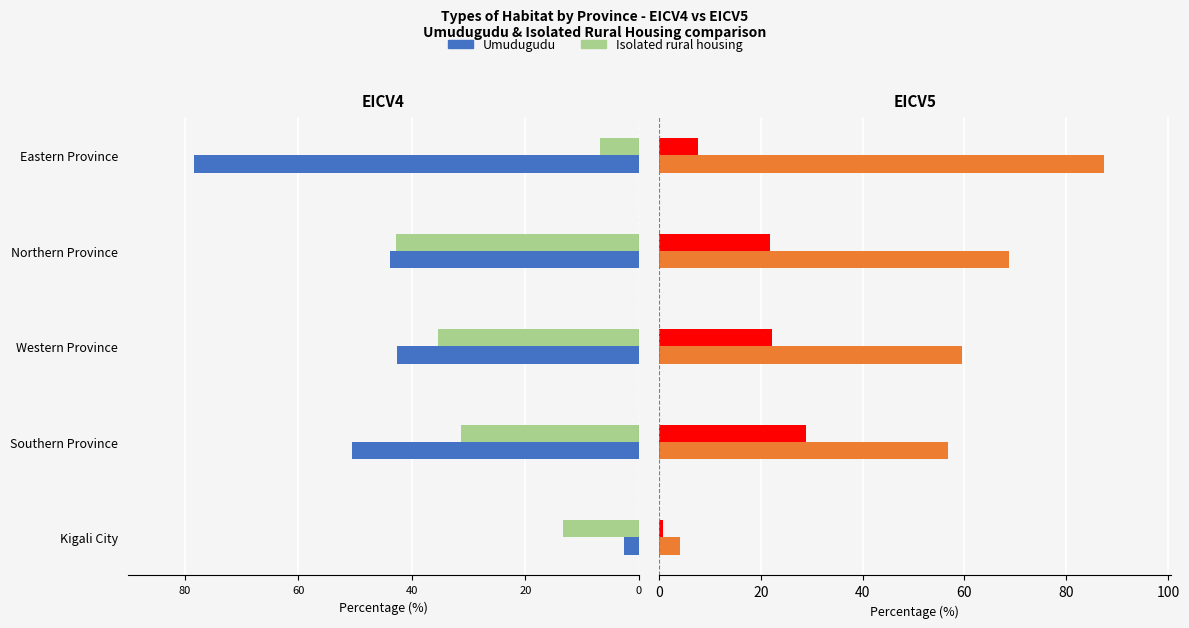

At Southern Province, list the series in order from largest to smallest.

Umudugudu (EICV5), Isolated rural housing (EICV5), Isolated rural housing (EICV4), Umudugudu (EICV4)